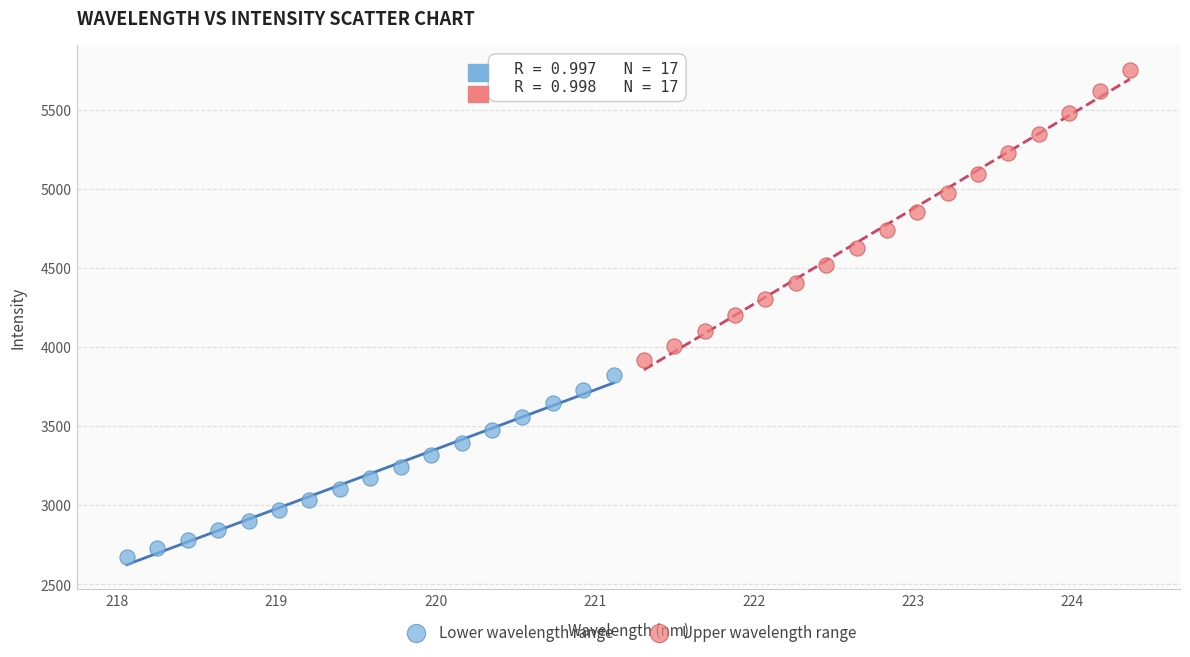

Which series contains the highest Y value?

Upper wavelength range